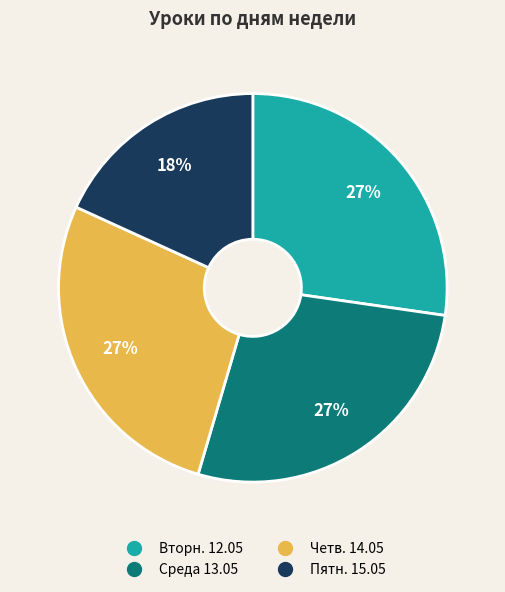

Count the number of slices in the pie.

4